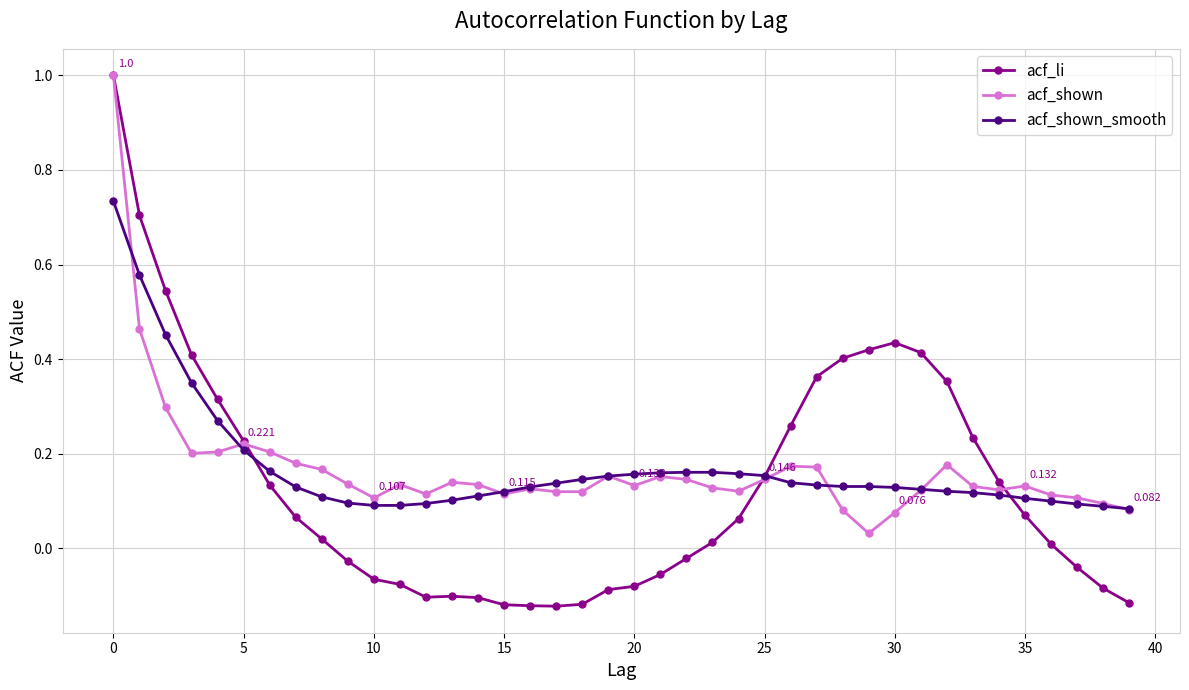

Which series has the largest range (max minus min)?

acf_li